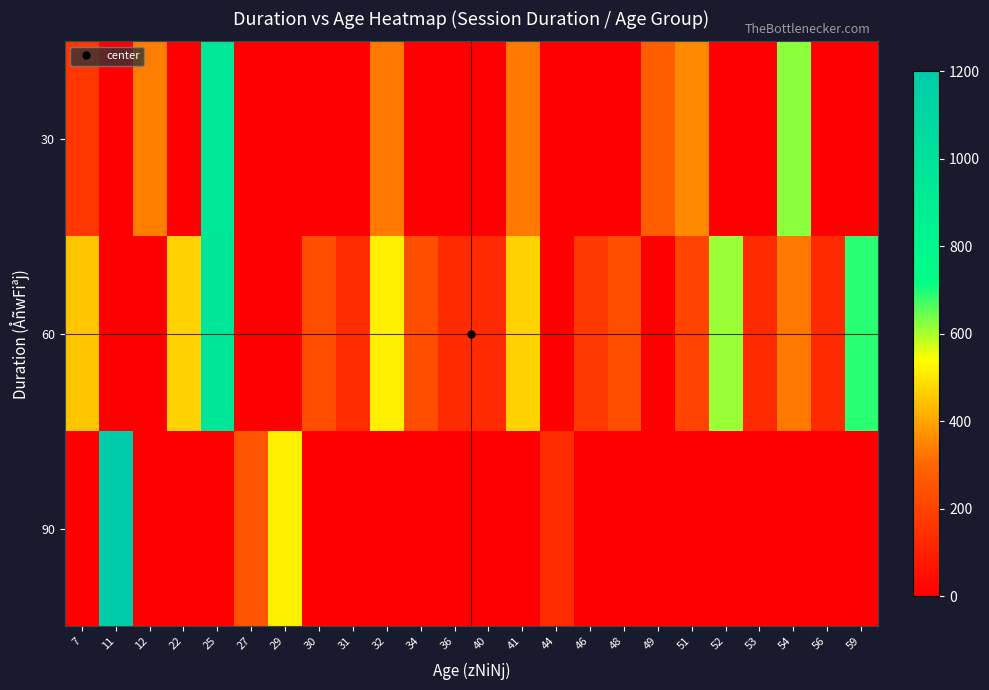

Reading left to right, list all the values displayed in this chart.

30: 7=160	11=0	12=340	22=0	25=930	27=0	29=0	30=0	31=0	32=330	34=0	36=0	40=0	41=330	44=0	46=0	48=0	49=280	51=360	52=0	53=0	54=620	56=0	59=0
60: 7=450	11=0	12=0	22=470	25=950	27=0	29=0	30=230	31=135	32=520	34=230	36=130	40=130	41=470	44=0	46=170	48=230	49=0	51=200	52=610	53=130	54=330	56=130	59=690
90: 7=0	11=1200	12=0	22=0	25=0	27=250	29=520	30=0	31=0	32=0	34=0	36=0	40=0	41=0	44=135	46=0	48=0	49=0	51=0	52=0	53=0	54=0	56=0	59=0